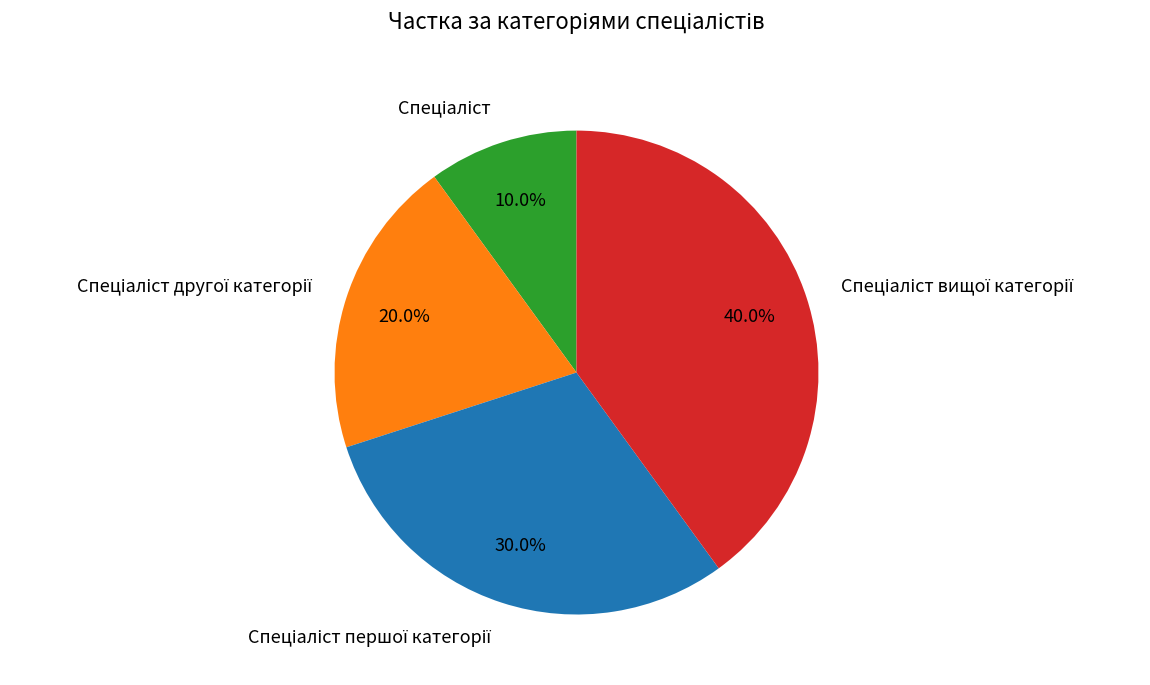

Is there a majority slice in this chart?

No